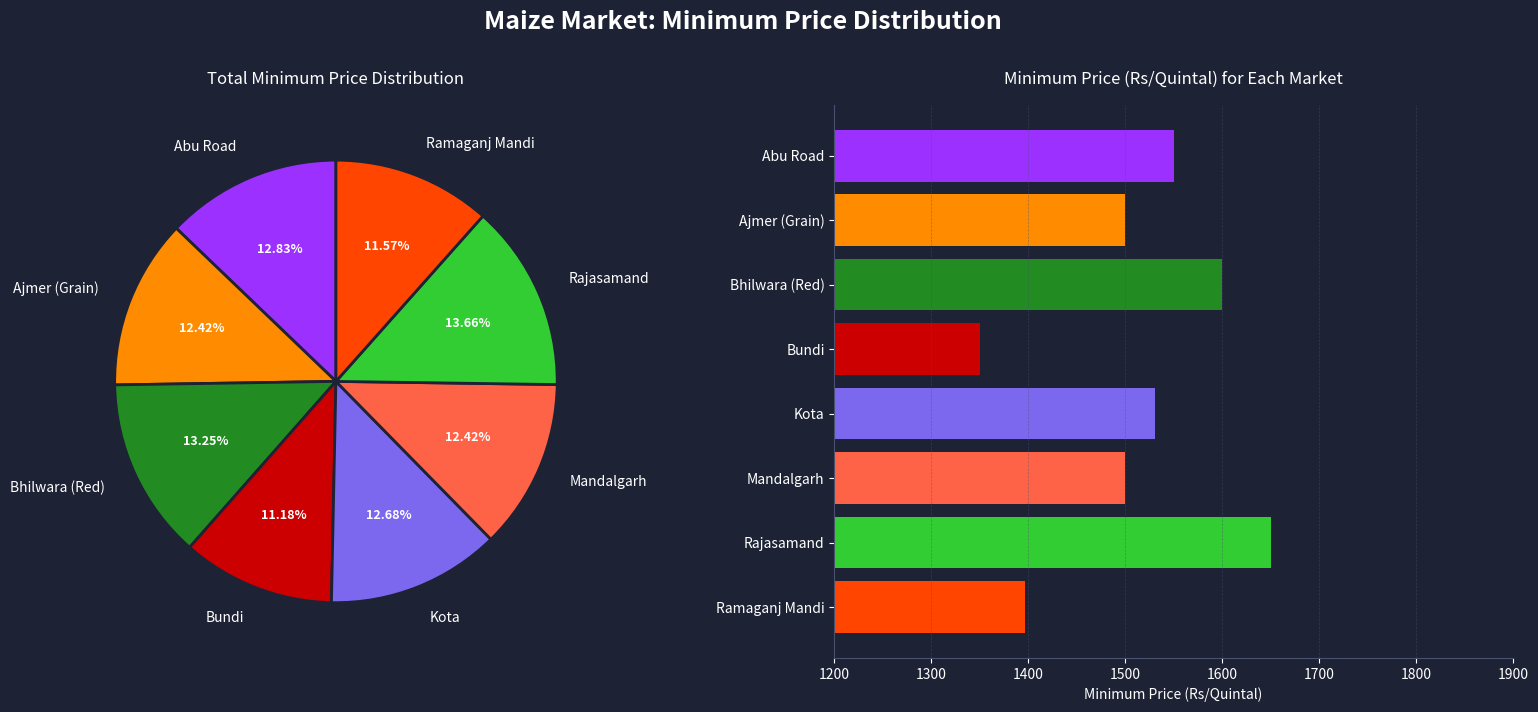

Combined, what portion of the pie is Ramaganj Mandi and Bundi?

22.7%